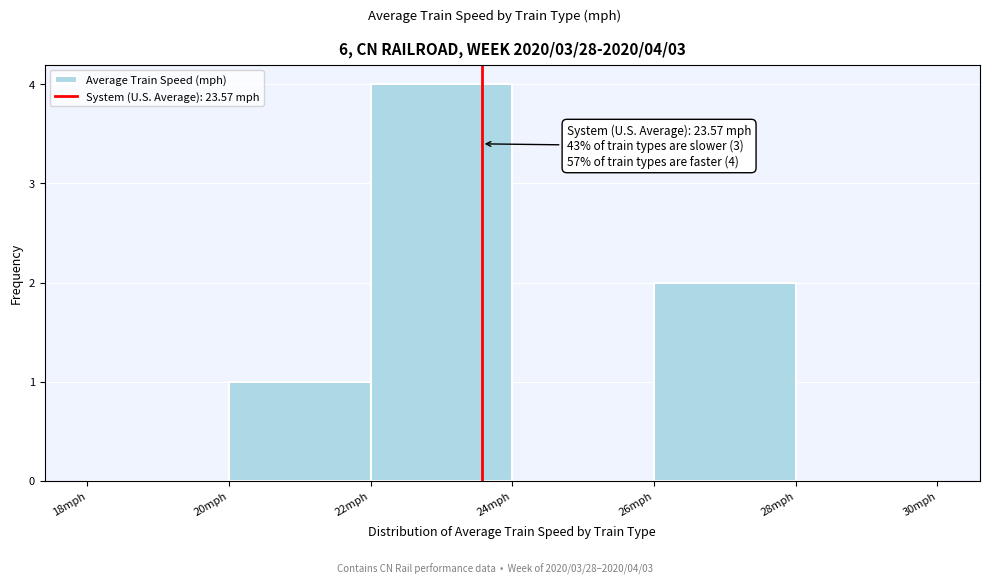

Over which range of the x-axis is the bar tallest?

22 to 24